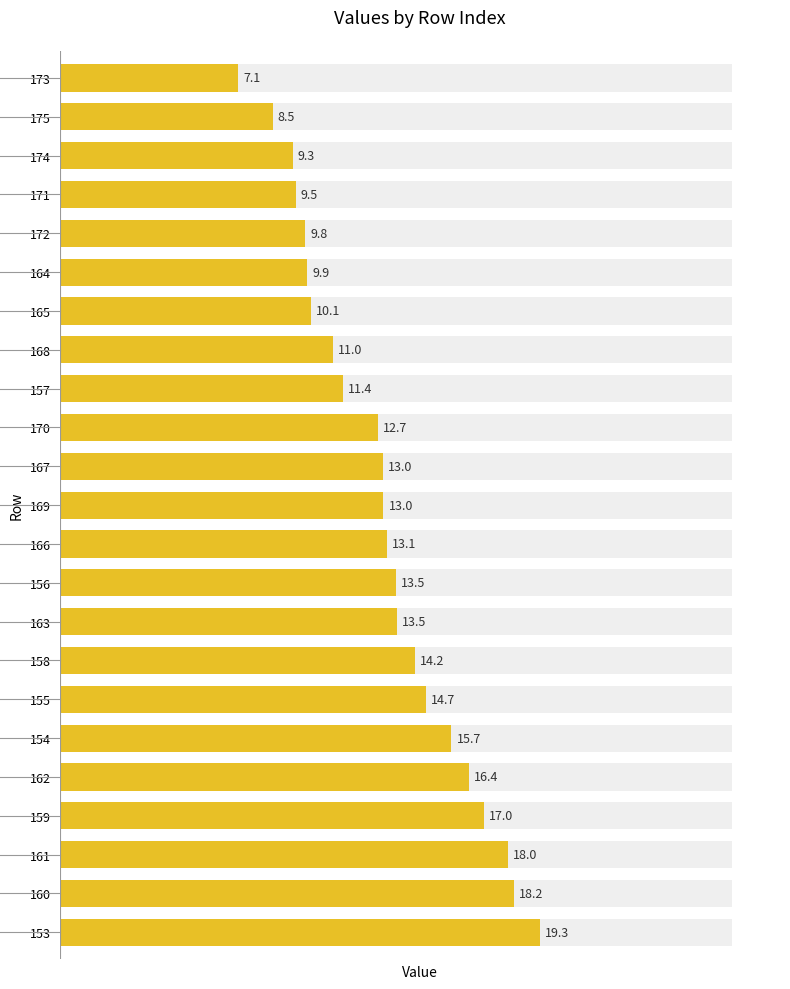

Reading left to right, extract all data points from this chart.

19.3	15.7	14.7	13.5	11.4	14.2	17.0	18.2	18.0	16.4	13.5	9.9	10.1	13.1	13.0	11.0	13.0	12.7	9.5	9.8	7.1	9.3	8.5